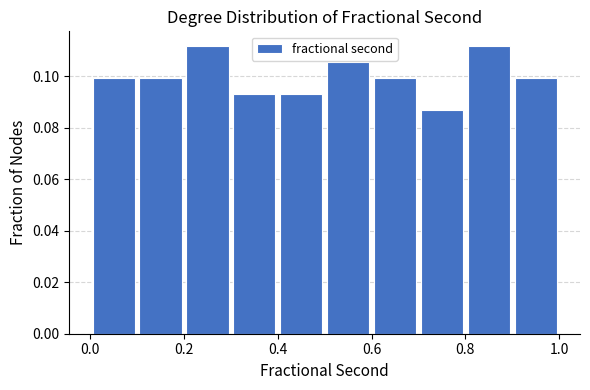

How tall is the bar that spans 0.9 to 1.0 on the x-axis? The values are not printed on the chart, so give them approximately, as read against the axis.

0.100